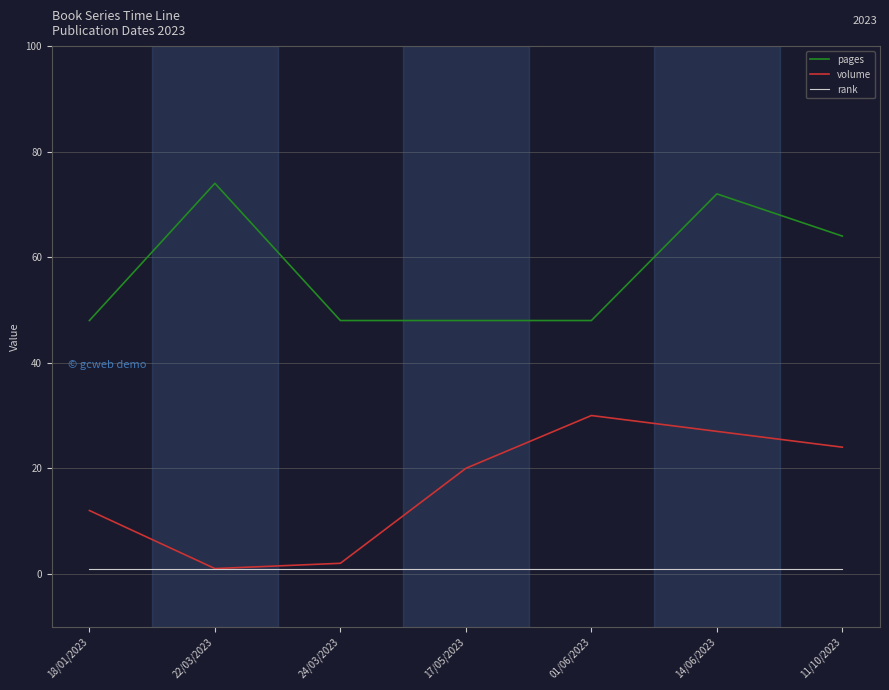

Where is pages nearest to the value 61?

11/10/2023